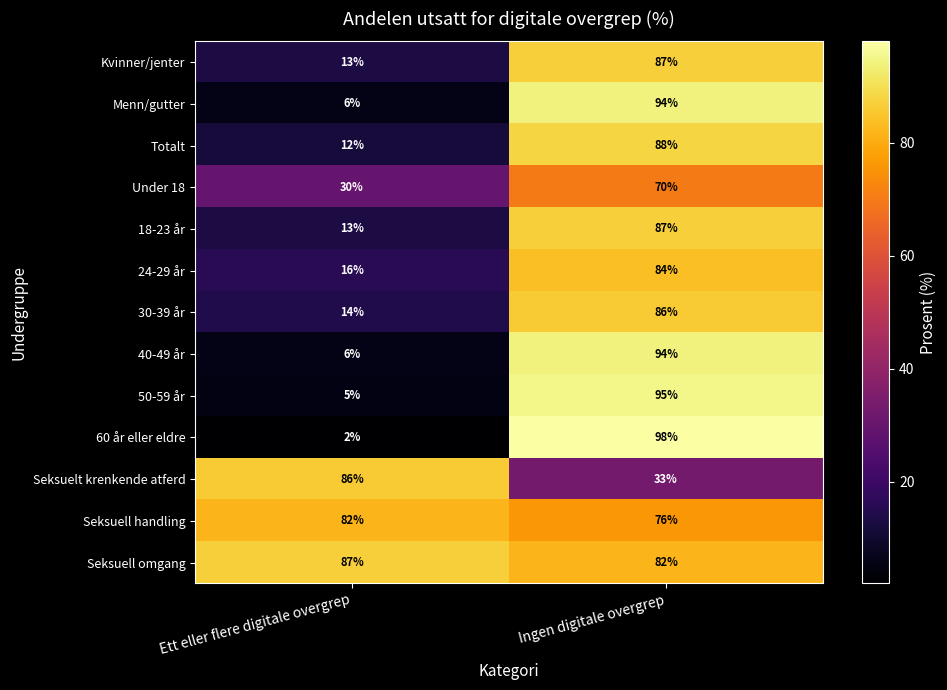

At which category is the sum across all series the highest?

Ingen digitale overgrep